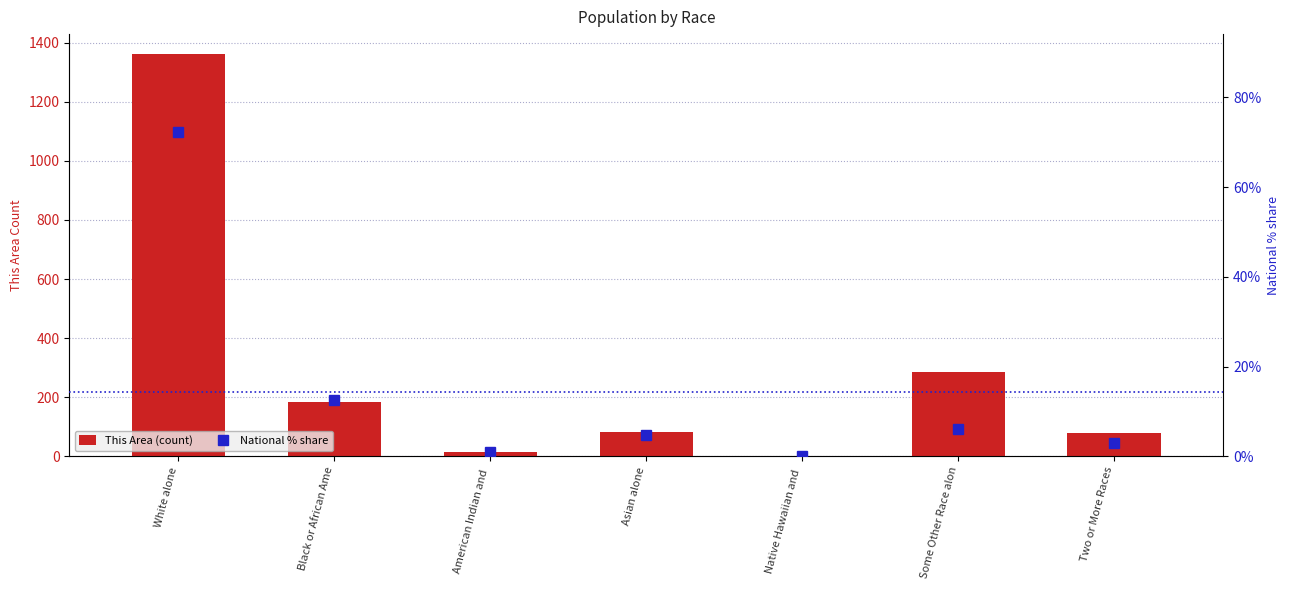

Reading left to right, what are all the values shown in this chart?

This Area (count): 1361.0	184.0	15.0	82.0	0.0	287.0	80.0
National % share: 72.4	12.6	0.9	4.8	0.2	6.2	2.9